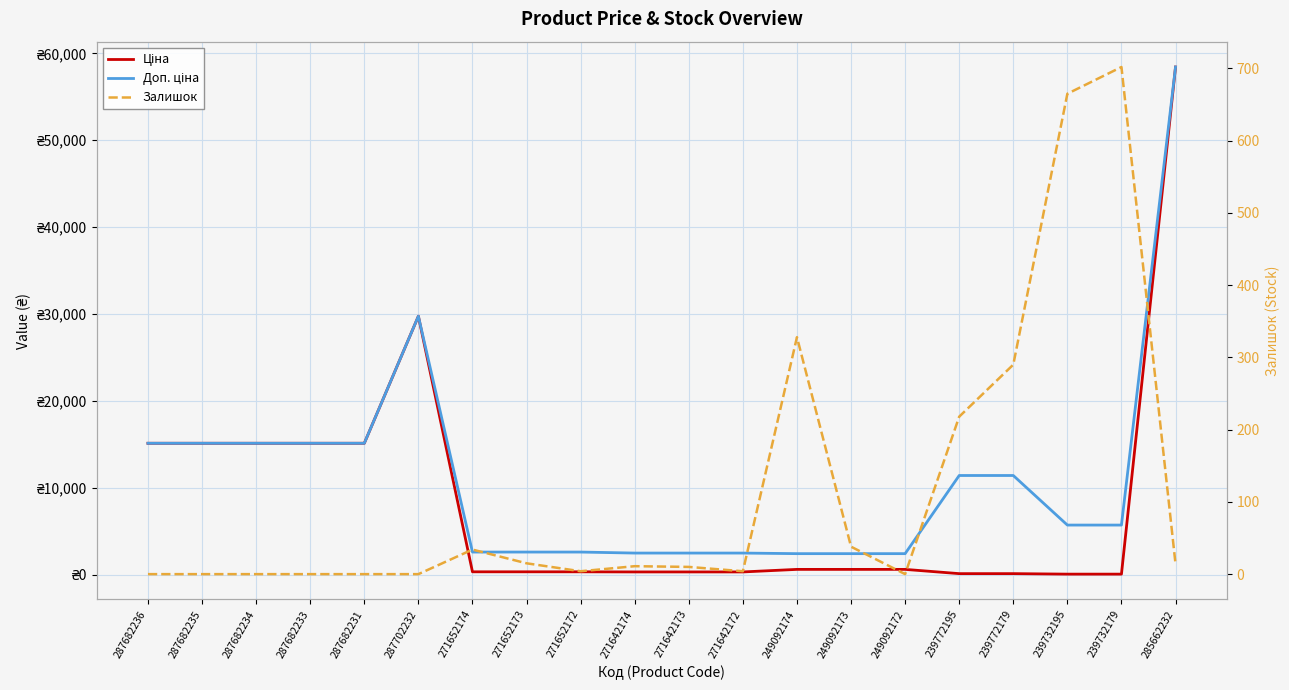

Reading left to right, list all the values displayed in this chart.

Ціна: 15120.0	15120.0	15120.0	15120.0	15120.0	29747.2	324.8	324.8	324.8	310.3	310.3	310.3	603.7	603.7	603.7	114.1	114.1	57.0	57.0	58426.5
Доп. ціна: 15120.0	15120.0	15120.0	15120.0	15120.0	29747.2	2598.3	2598.3	2598.3	2482.4	2482.4	2482.4	2414.8	2414.8	2414.8	11410.0	11410.0	5705.0	5705.0	58426.5
Залишок: 0.0	0.0	0.0	0.0	0.0	0.0	34.0	15.0	4.0	11.0	10.0	4.0	328.0	38.0	0.0	218.0	290.0	665.0	702.0	14.0